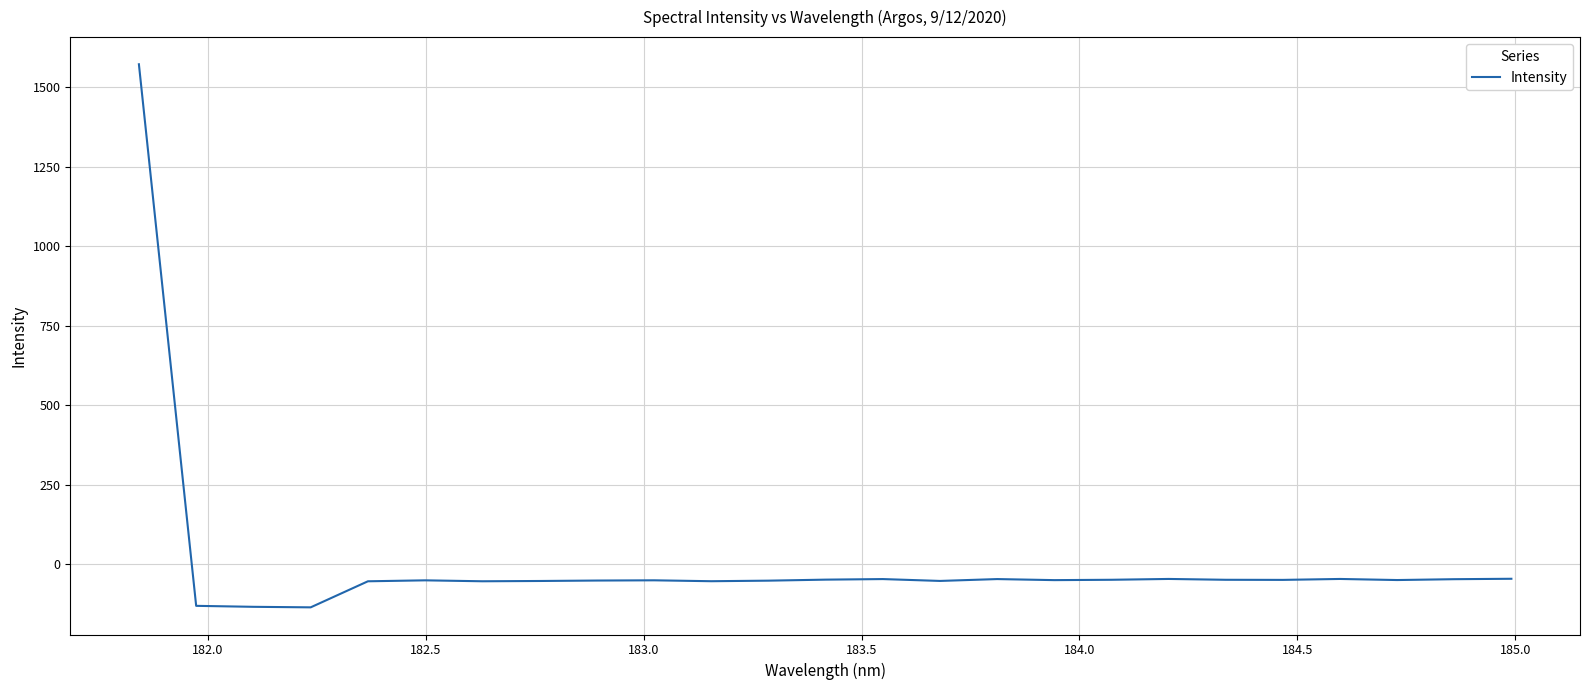

What is the maximum value shown in the chart?

1572.8